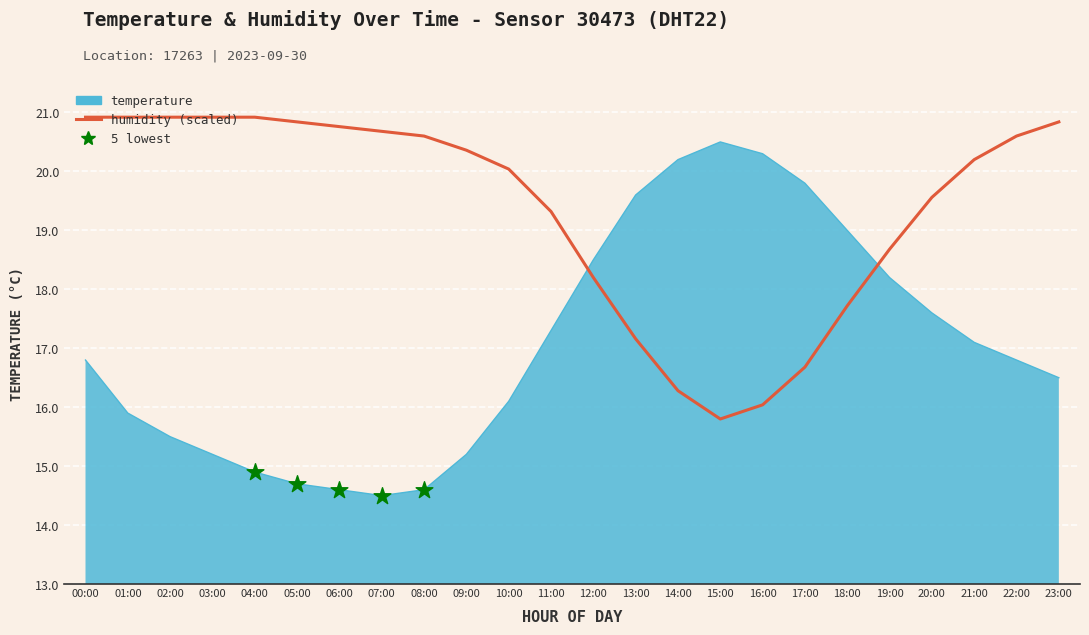

Which series has the widest spread of values?

temperature